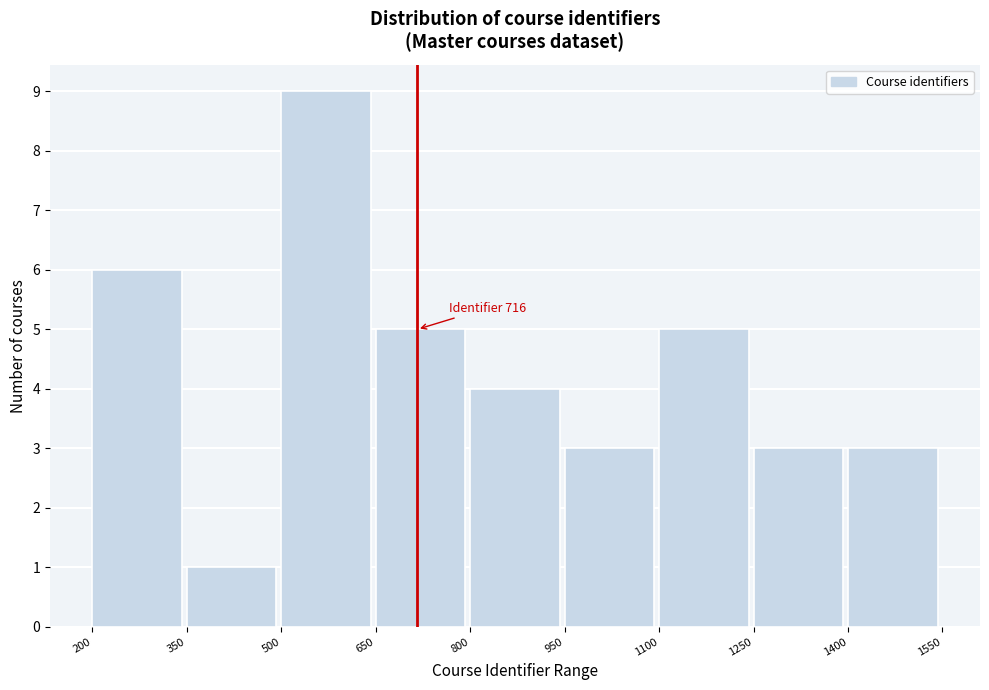

Which range on the x-axis has the tallest bar?

500 to 650